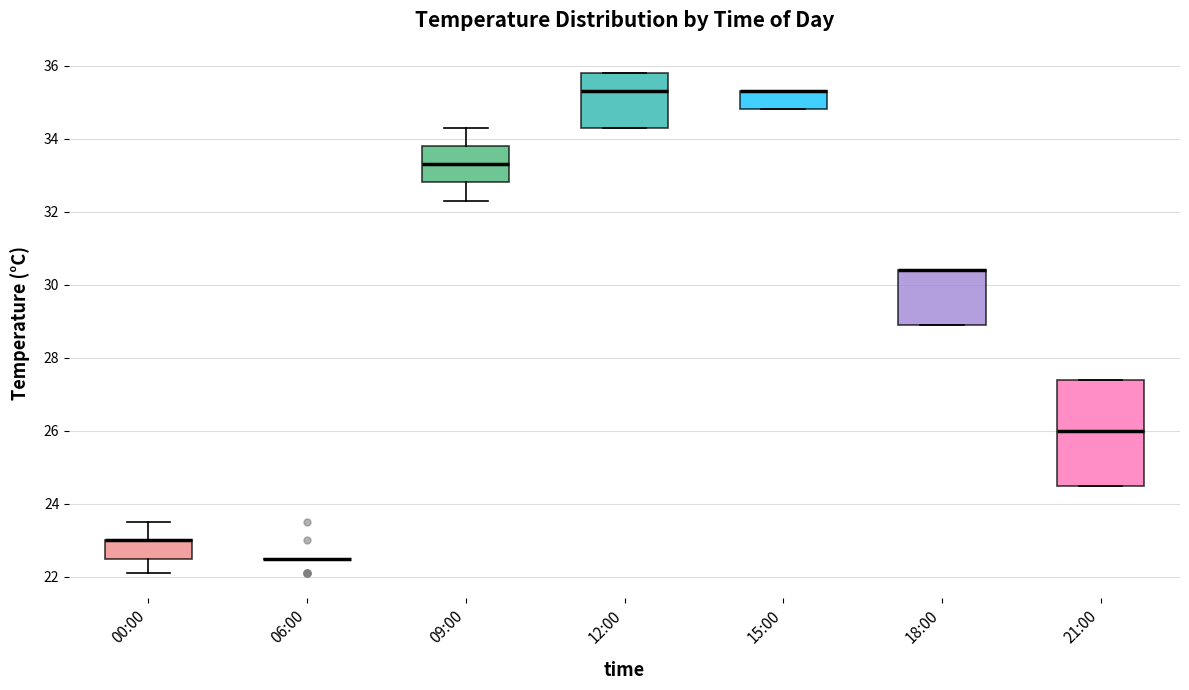

Reading left to right, read every box against the y-axis: the position of its median line, the range the box covers, and the ends of its whiskers. The values are not printed on the chart, so give them approximately, as read against the axis.

00:00: median 23.0 (drawn on the box's upper edge), box 22.6 to 23.0, whiskers 22.2 to 23.6
06:00: box collapsed to a line at 22.6, whiskers 22.6 to 22.6
09:00: median 33.4, box 32.8 to 33.8, whiskers 32.4 to 34.4
12:00: median 35.4, box 34.4 to 35.8, whiskers 34.4 to 35.8
15:00: median 35.4 (drawn on the box's upper edge), box 34.8 to 35.4, whiskers 34.8 to 35.4
18:00: median 30.4 (drawn on the box's upper edge), box 29.0 to 30.4, whiskers 29.0 to 30.4
21:00: median 26.0, box 24.6 to 27.4, whiskers 24.6 to 27.4